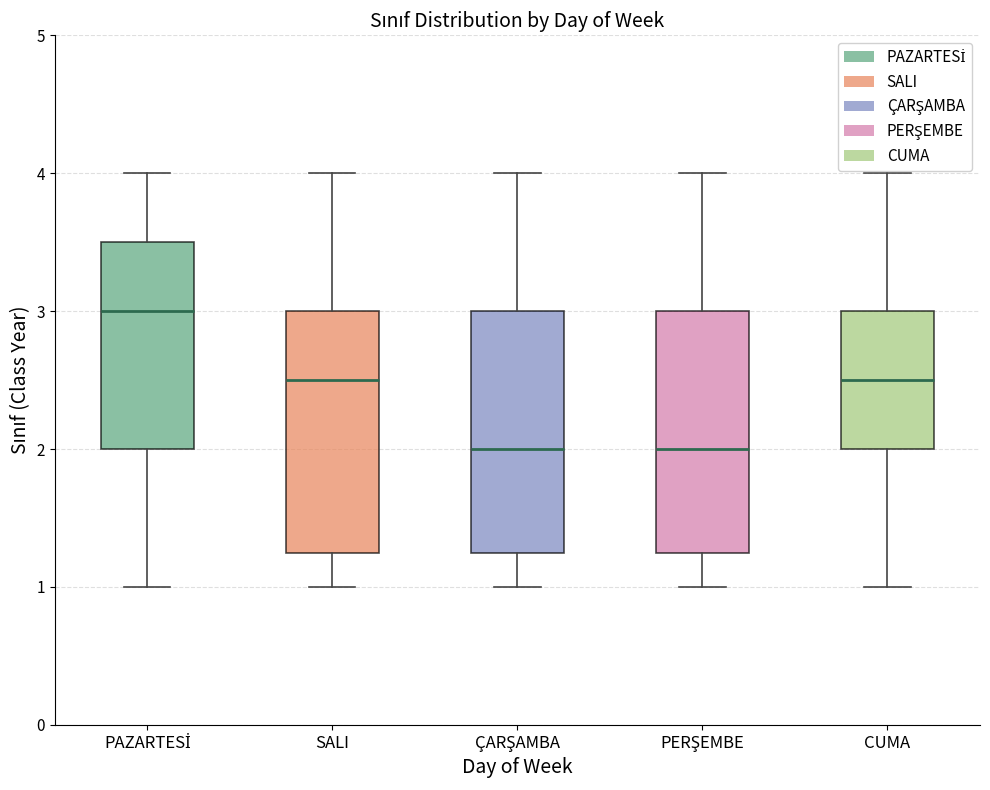

Reading left to right, transcribe this box plot: for each box, give where its median line is, the range the box spans, and where its two whiskers end, as read against the y-axis. The values are not printed on the chart, so give them approximately, as read against the axis.

PAZARTESİ: median 3.0, box 2.0 to 3.5, whiskers 1.0 to 4.0
SALI: median 2.5, box 1.3 to 3.0, whiskers 1.0 to 4.0
ÇARŞAMBA: median 2.0, box 1.3 to 3.0, whiskers 1.0 to 4.0
PERŞEMBE: median 2.0, box 1.3 to 3.0, whiskers 1.0 to 4.0
CUMA: median 2.5, box 2.0 to 3.0, whiskers 1.0 to 4.0